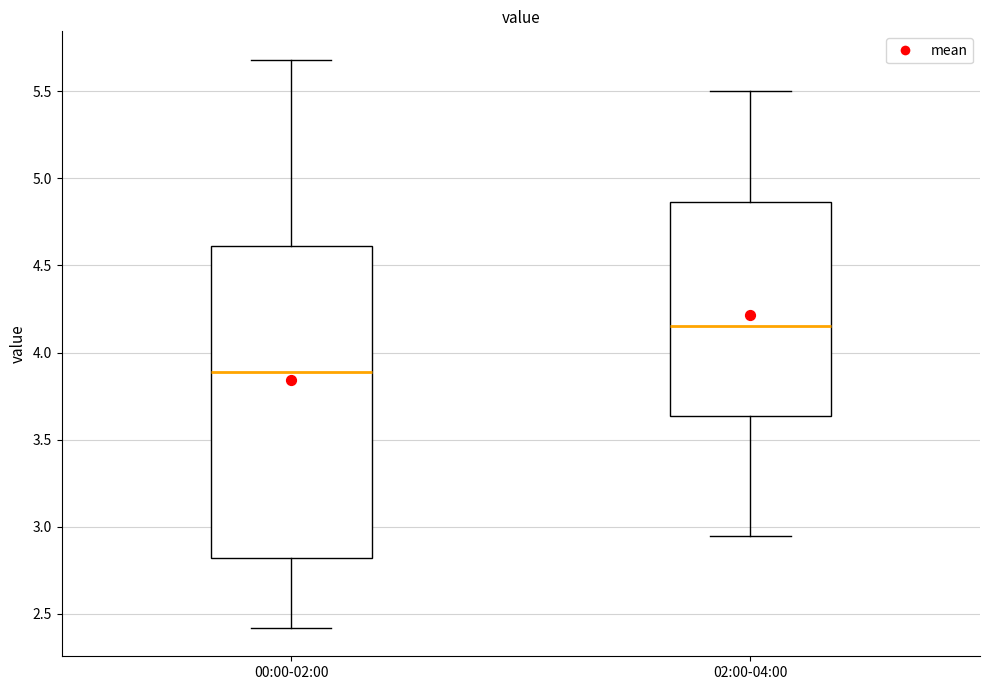

Which box's median line is the lowest?

00:00-02:00